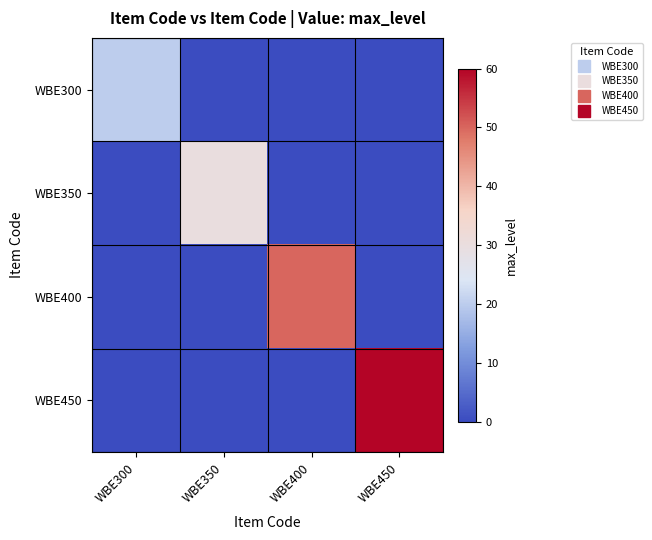

Rank the series by their maximum value, from highest to lowest.

WBE450, WBE400, WBE350, WBE300